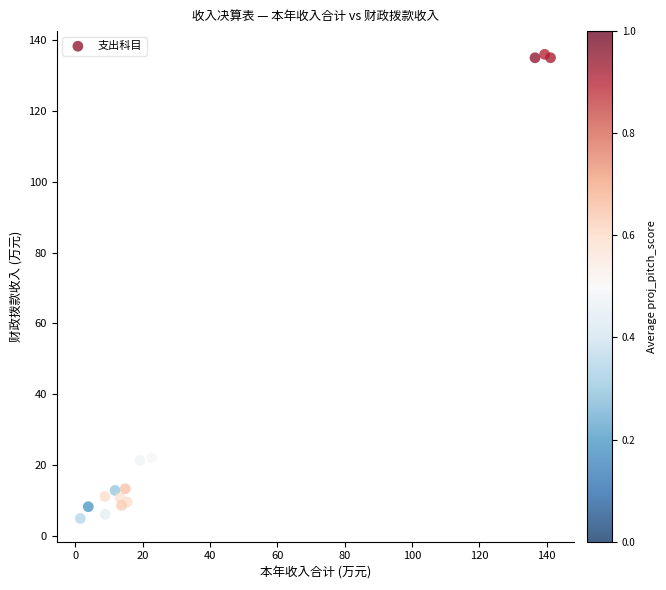

What is the range of Y values (max minus min)?

131.0